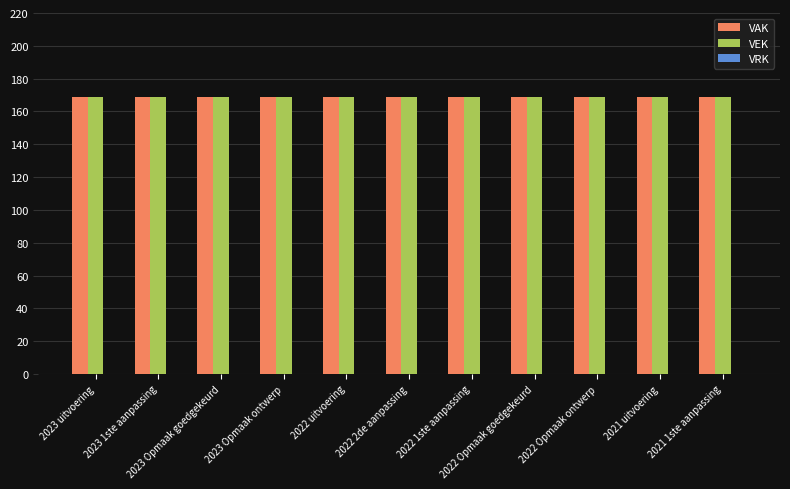

What is the maximum value shown in the chart?

169